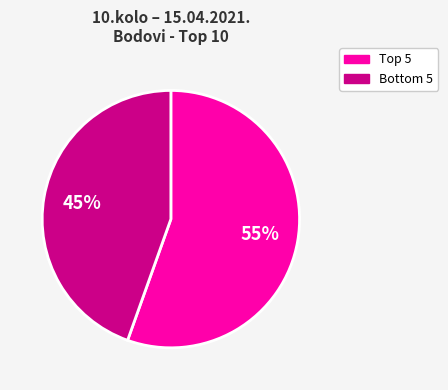

To the nearest percent, what is the average slice percentage?

50%